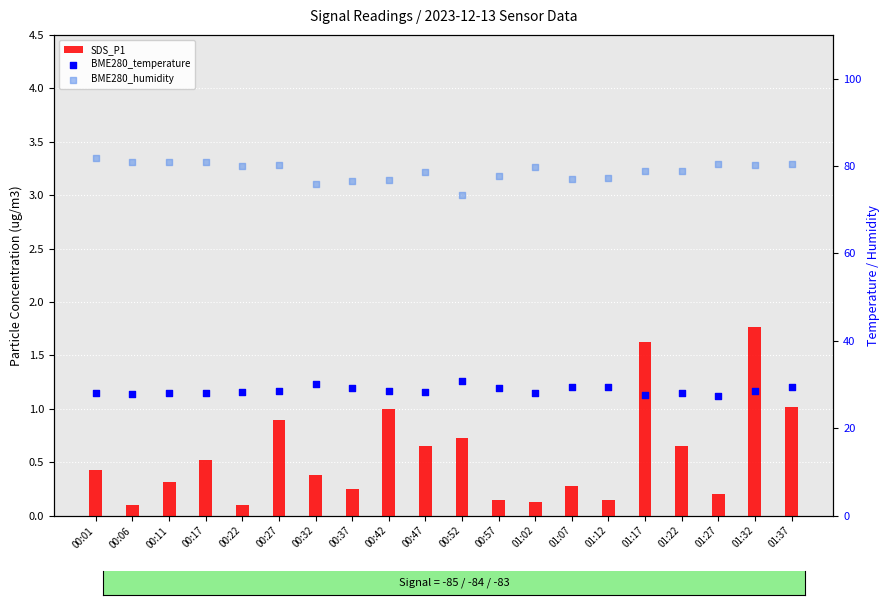

At which category is the sum across all series the highest?

01:37